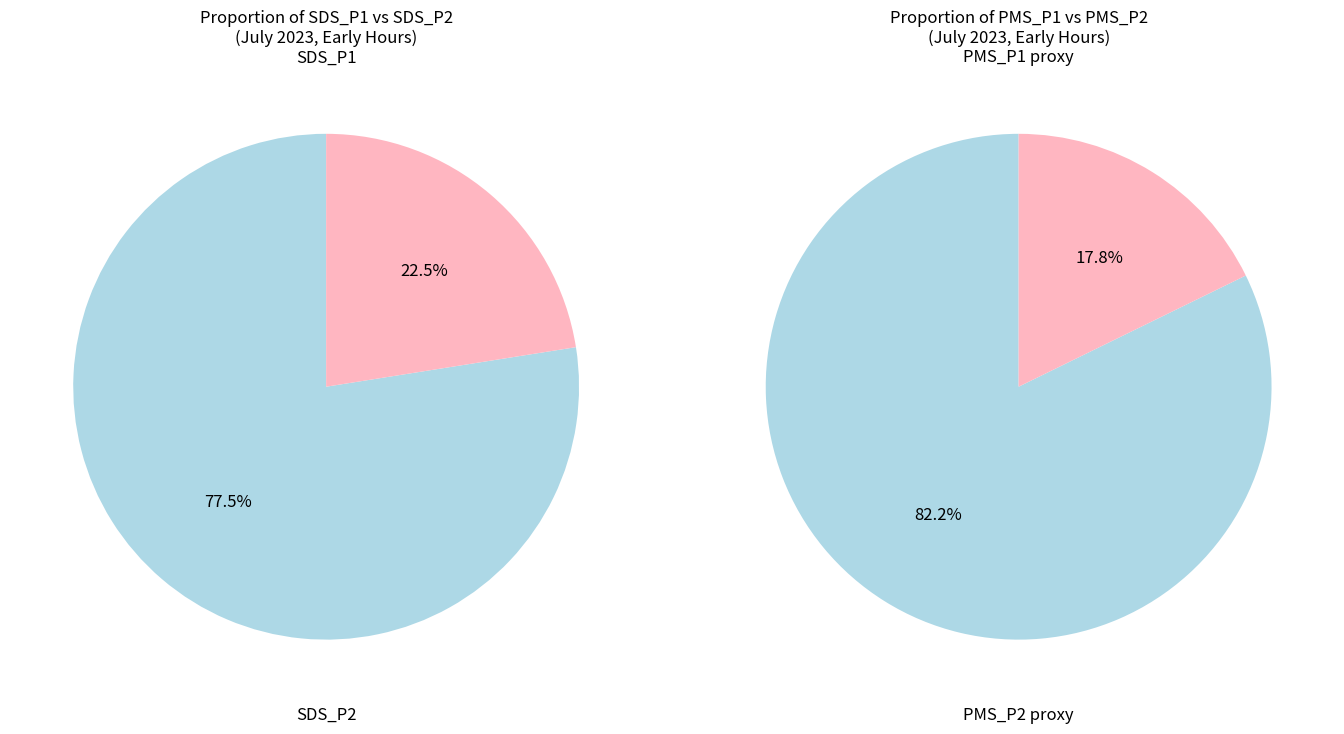

The SDS_P1 slice represents 86% of the pie. True or false?

False